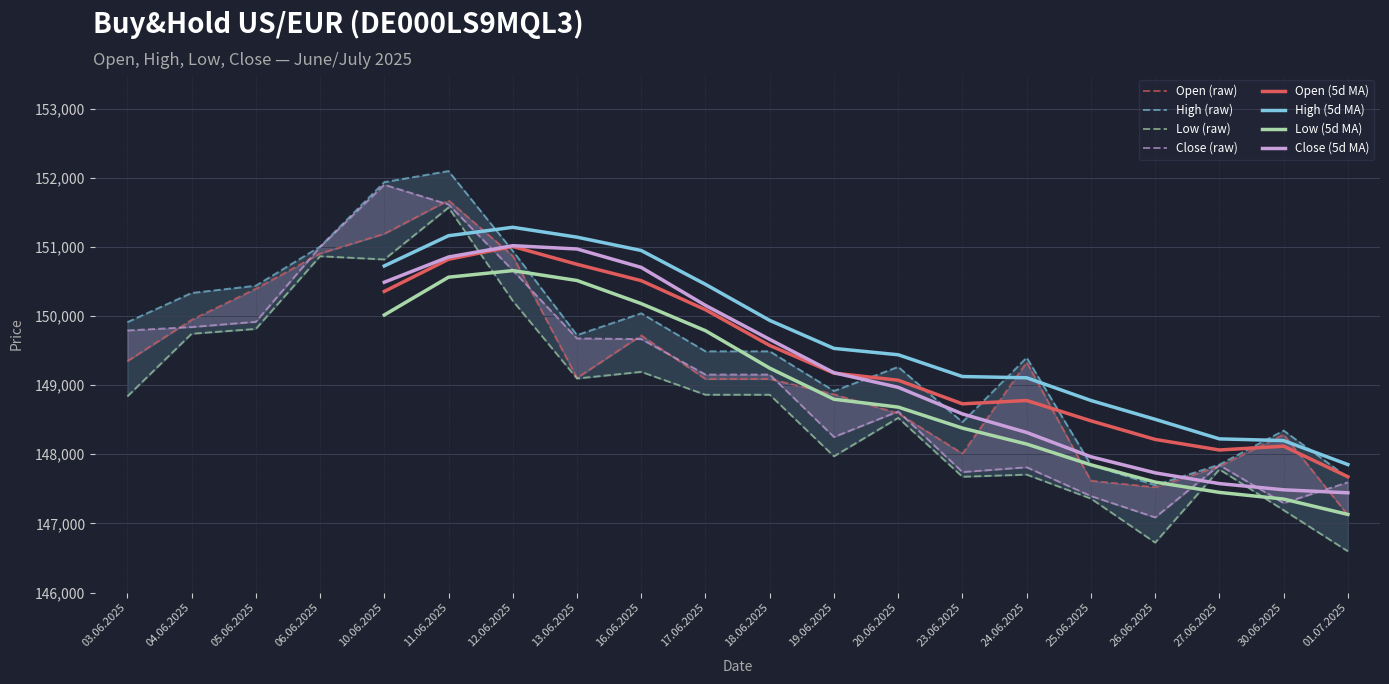

True or false: Open and High cross at least once.

False